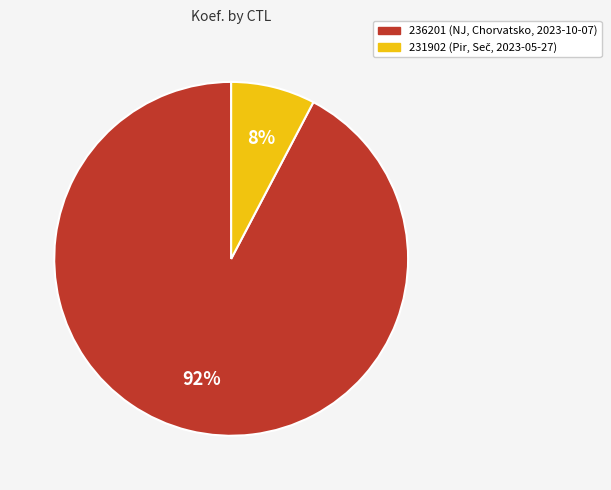

Is it true that 236201 is 98% of the pie?

False